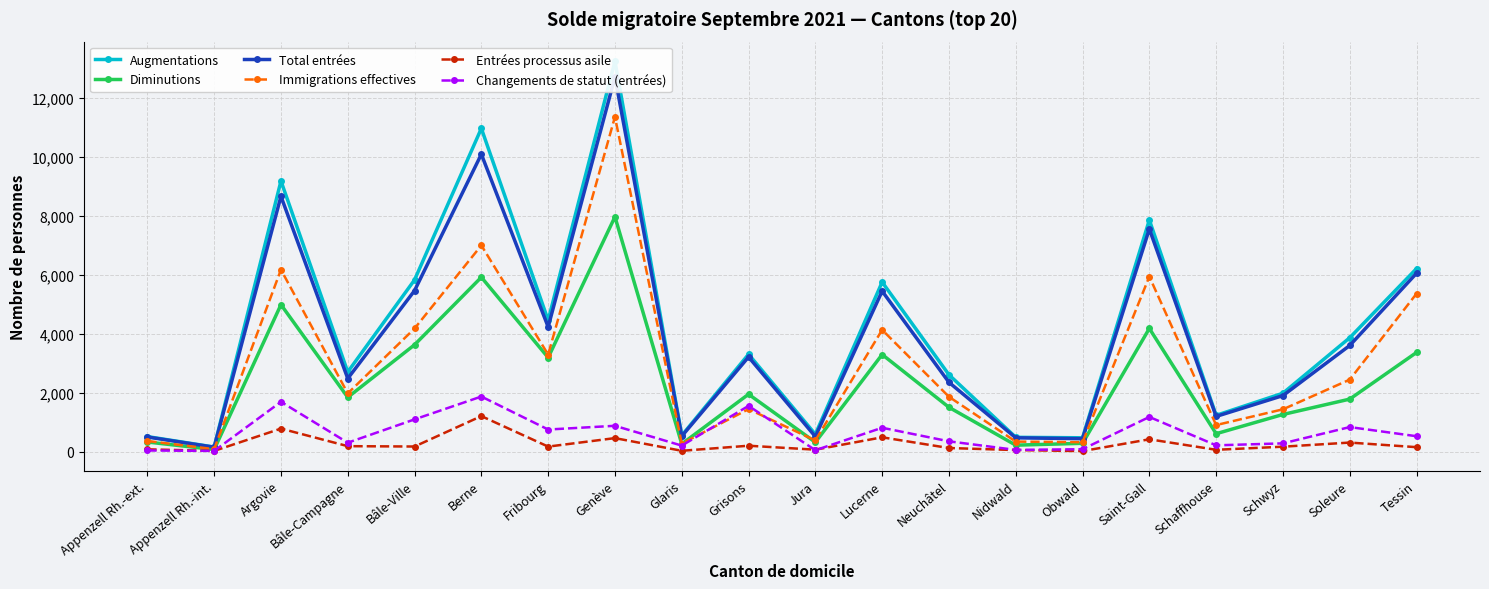

How many data points in Diminutions are less than 1849?

10